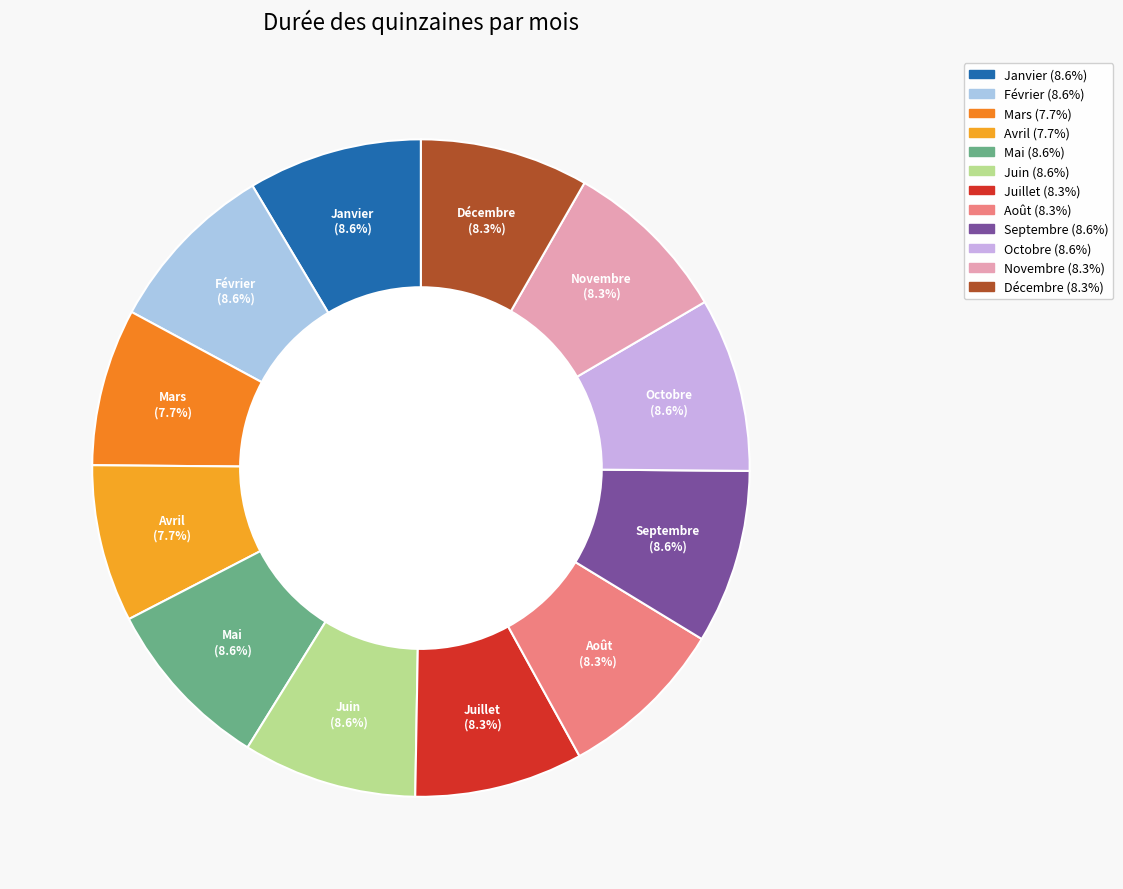

Does any single category account for the majority?

No